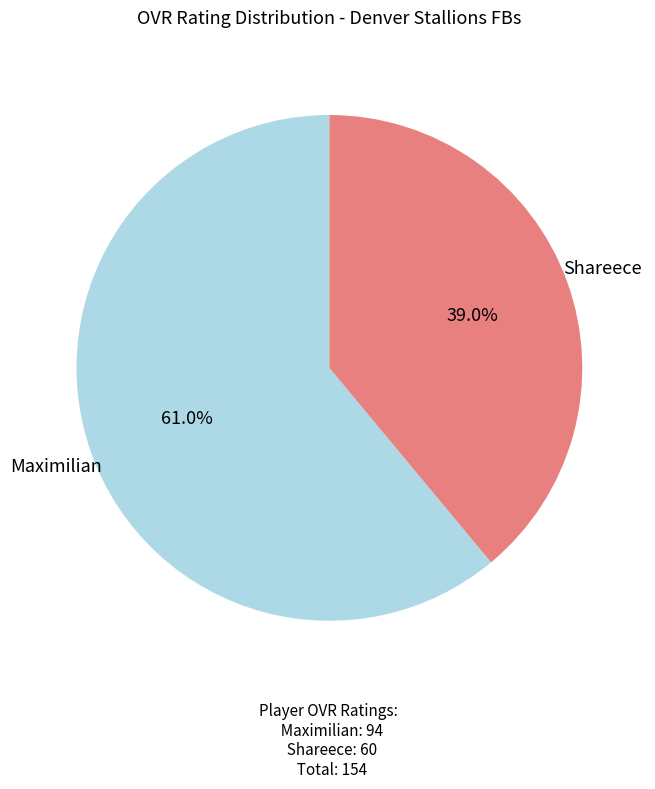

Is there any slice that represents more than half of the pie?

Yes